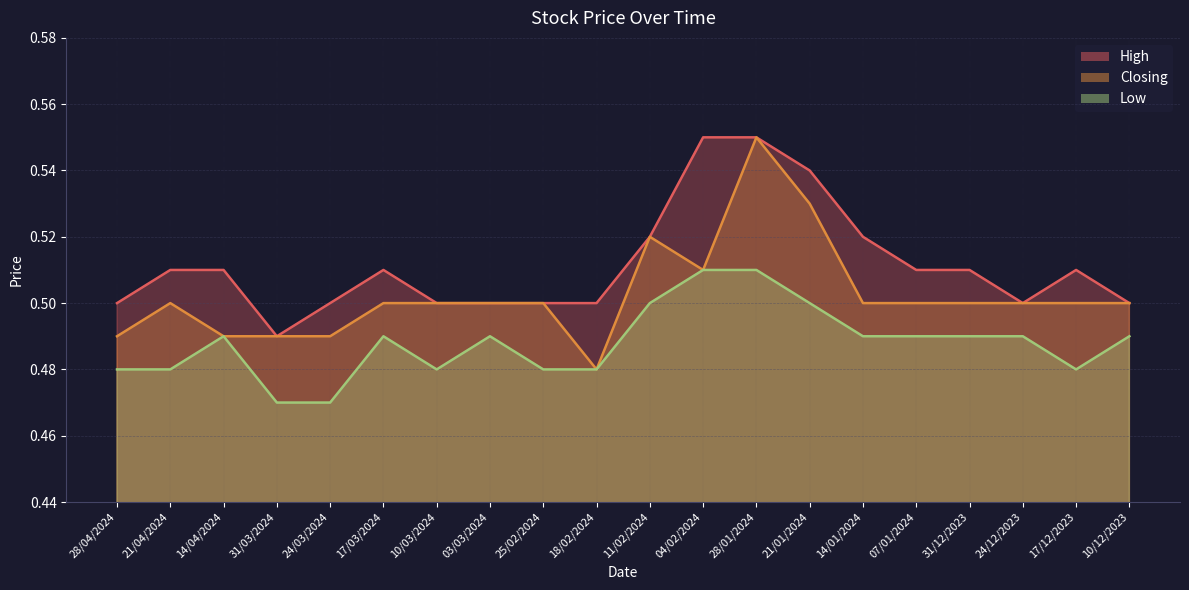

Between 04/02/2024 and 17/12/2023, which series saw the biggest shift?

High